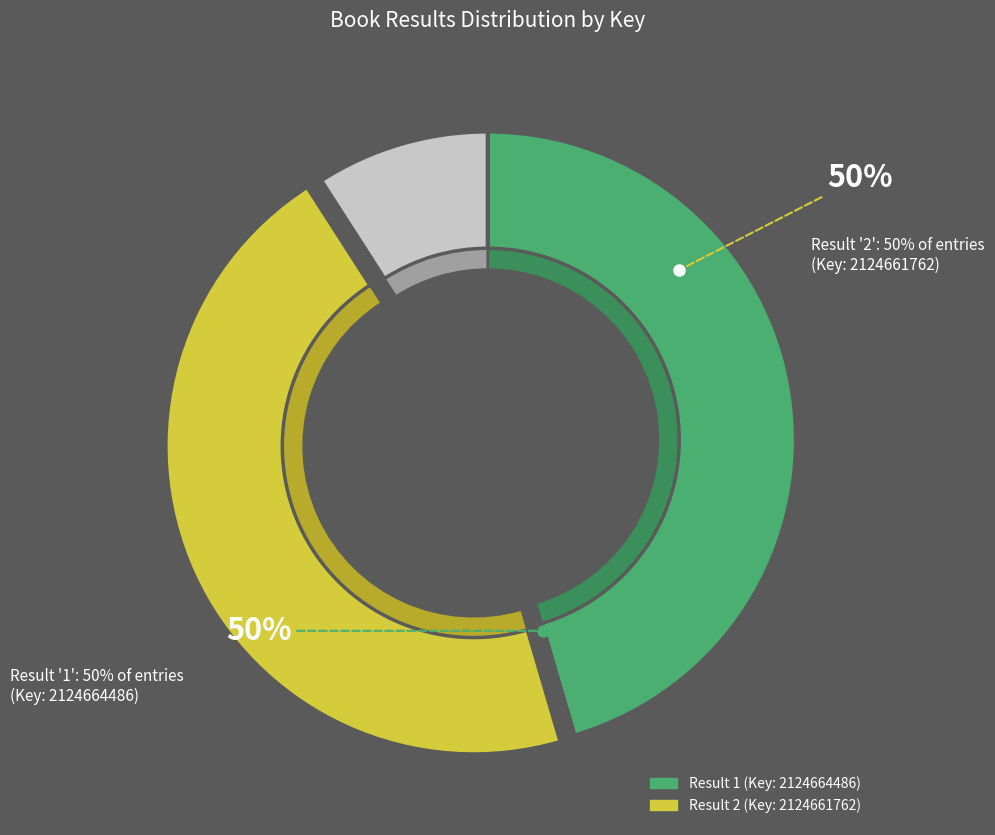

What is the total percentage of 1 and 2?

100.0%